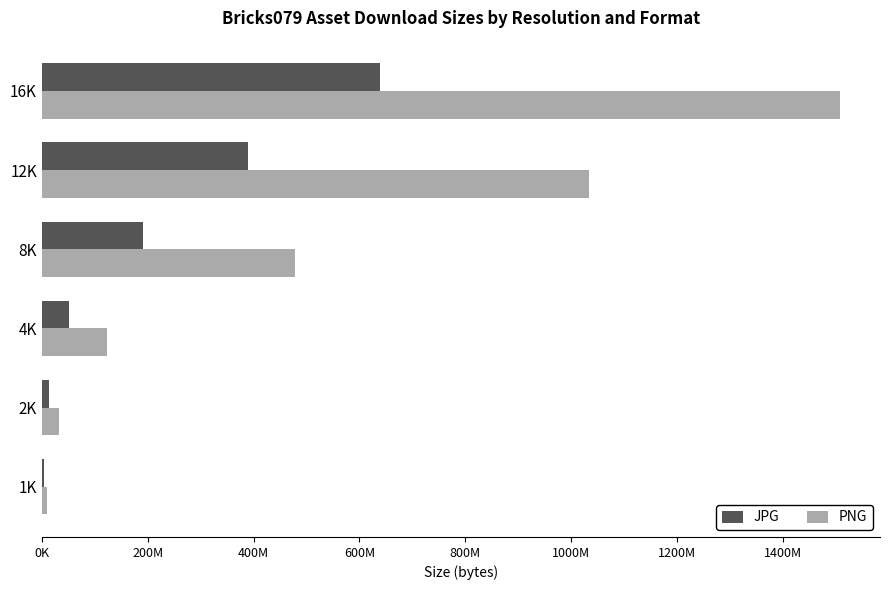

What are all the series names shown in the legend?

JPG, PNG